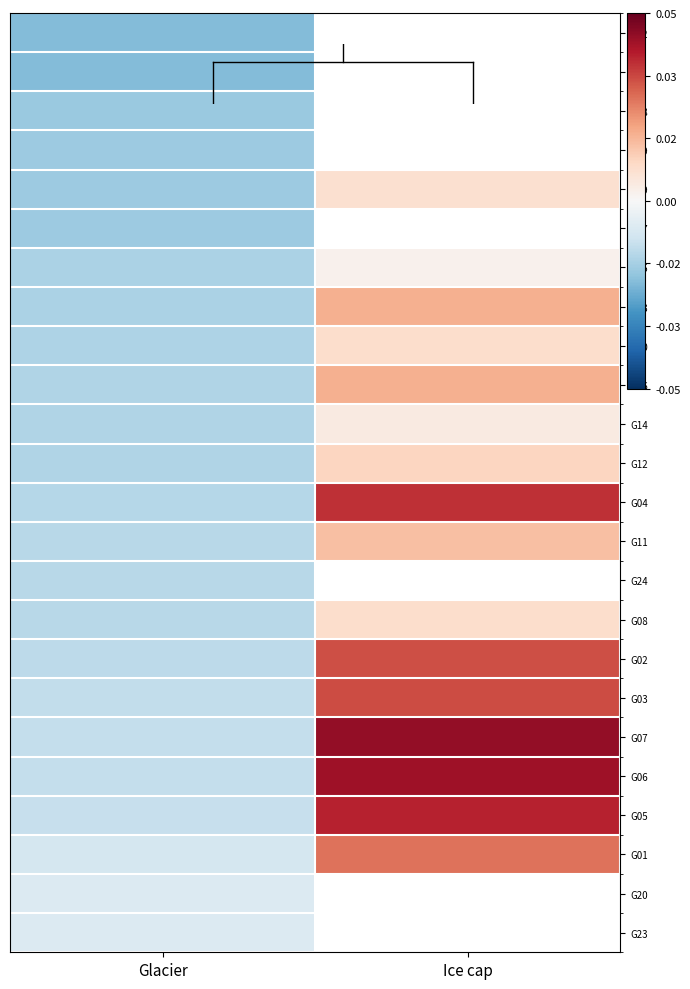

The G24 series shows -0.4 at Glacier. True or false?

False